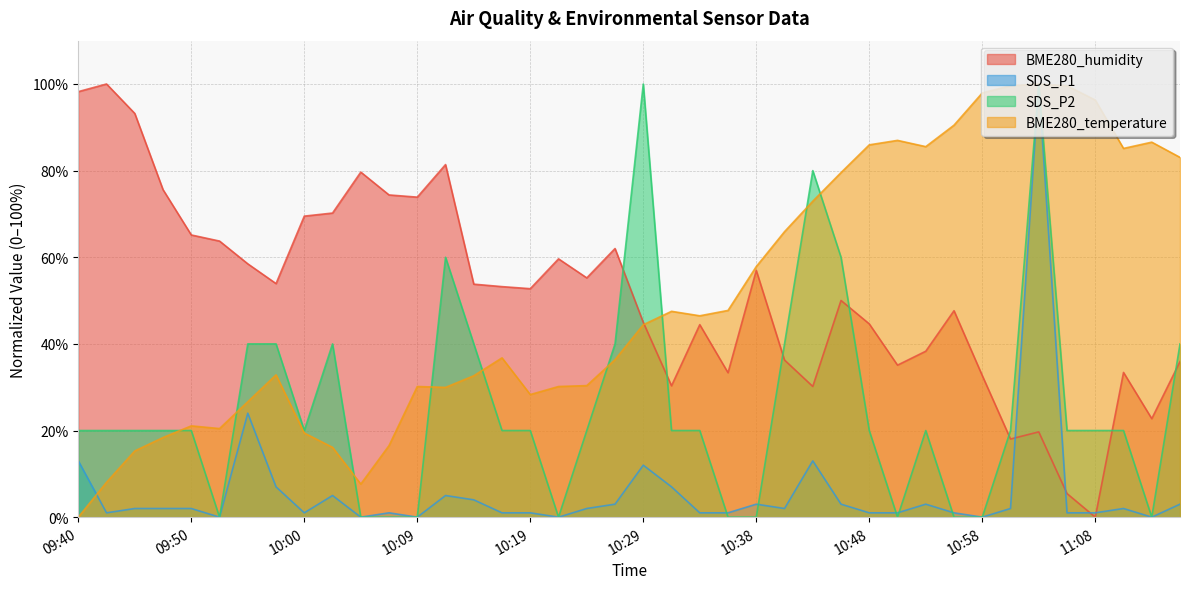

How many categories are shown in the chart?

40